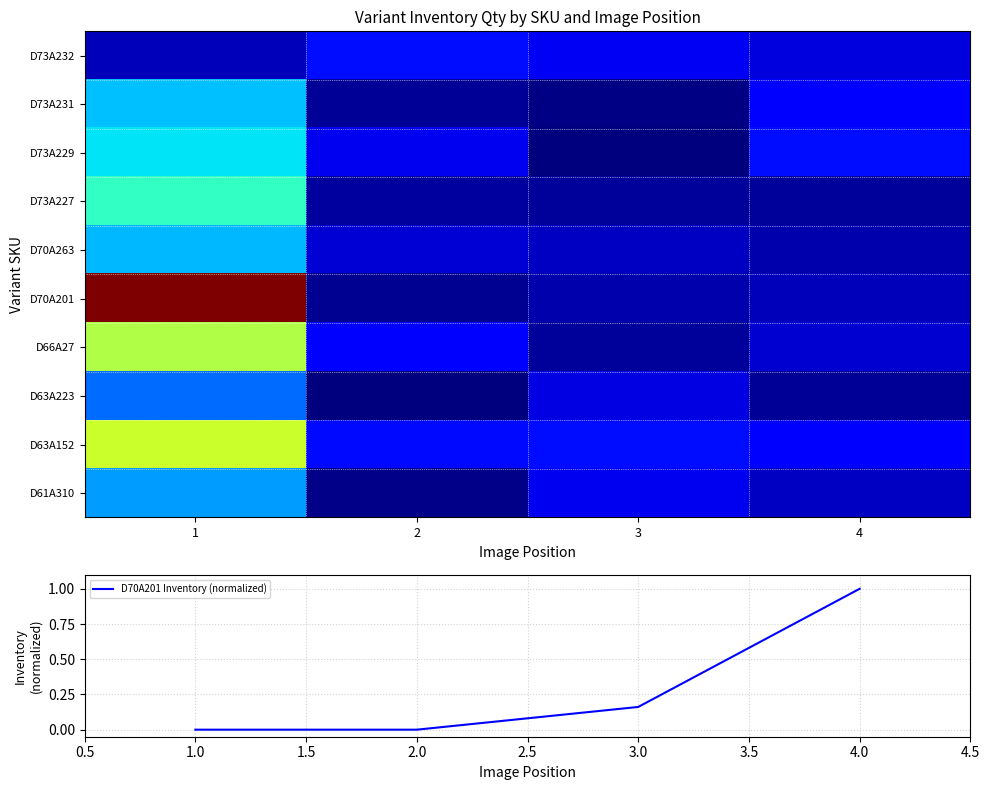

At which category is the sum across all series the highest?

1